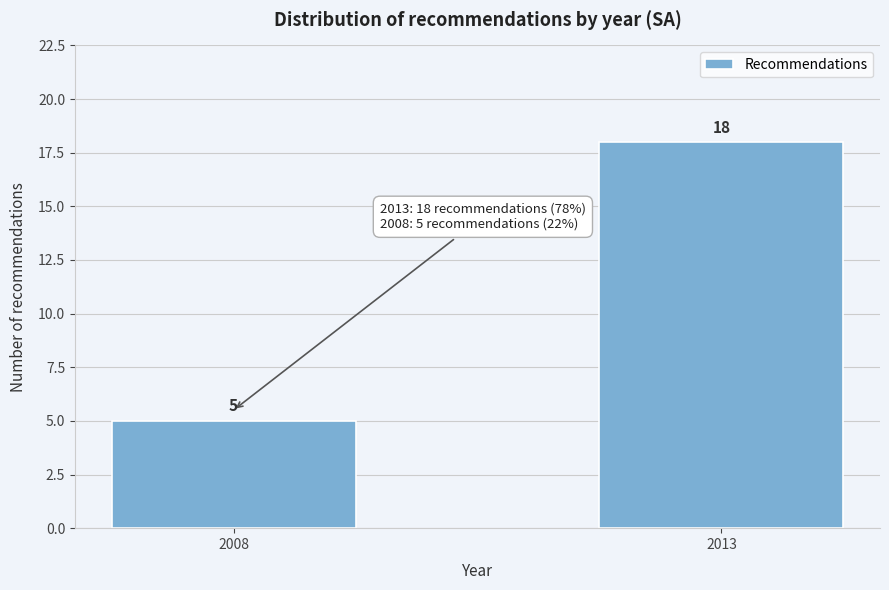

Reading left to right, list all the values displayed in this chart.

5	18